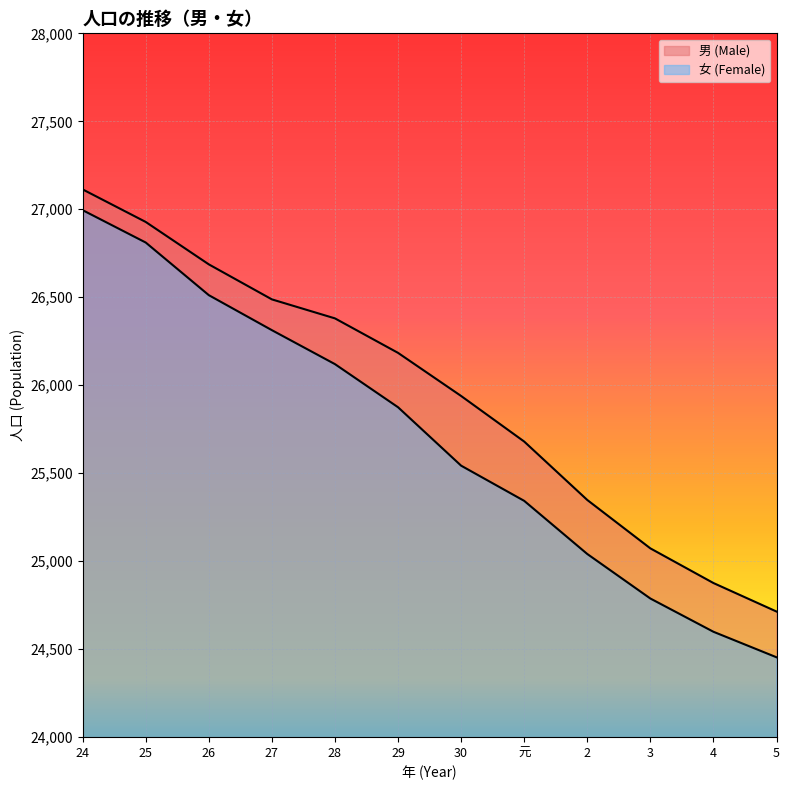

What is the sum of the 女 (Female) values at 4 and 28?

50719